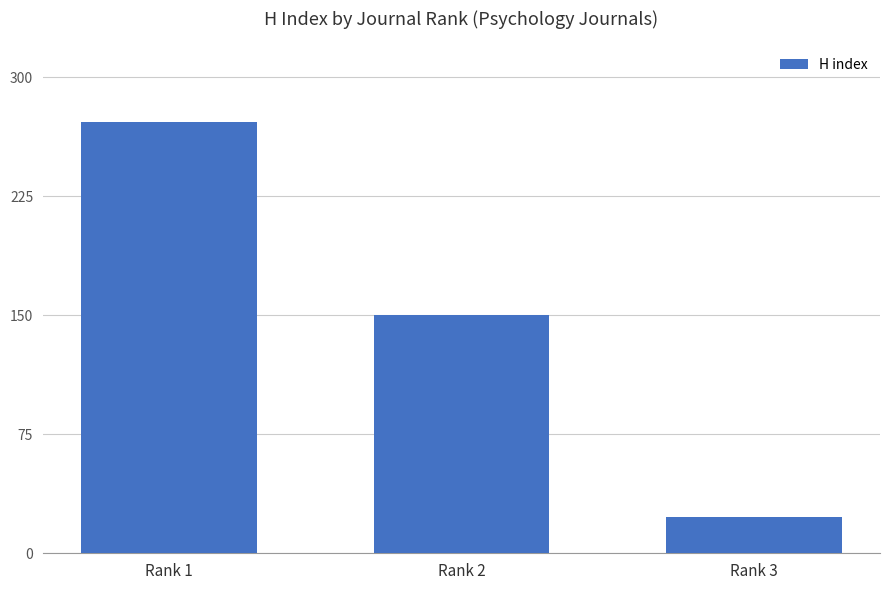

What is the difference between the second highest and minimum values?

127